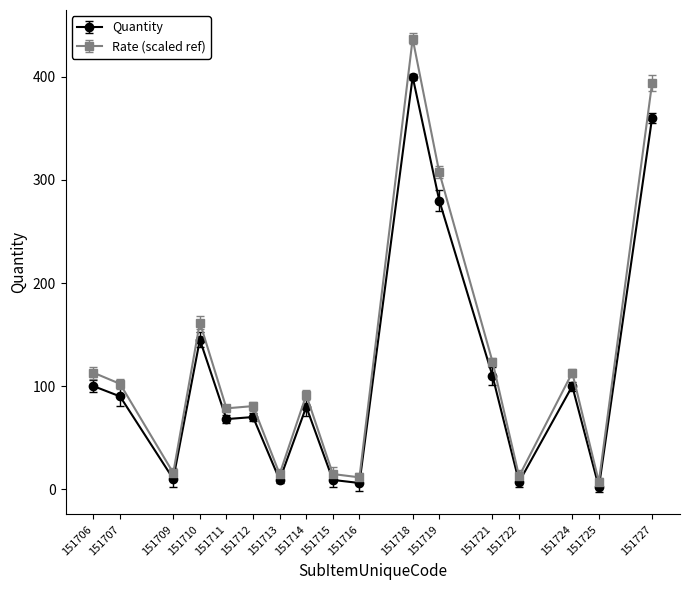

The value of Rate (scaled ref) at 151713 is 14.7. True or false?

True